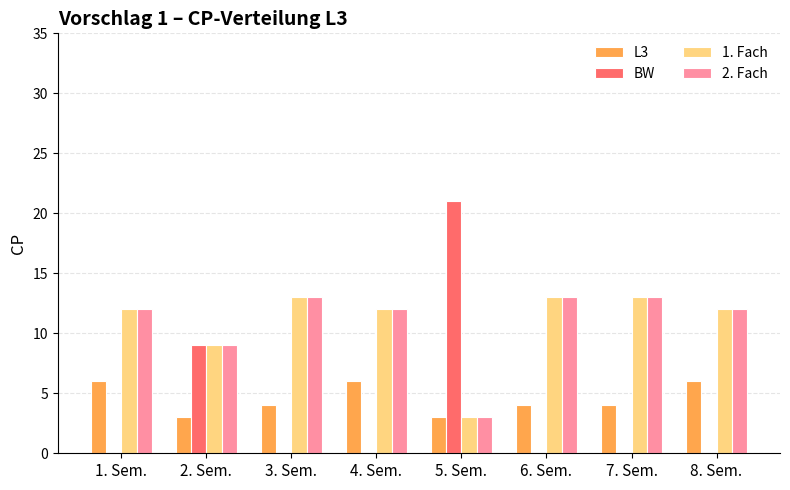

How many series are shown in this chart?

4